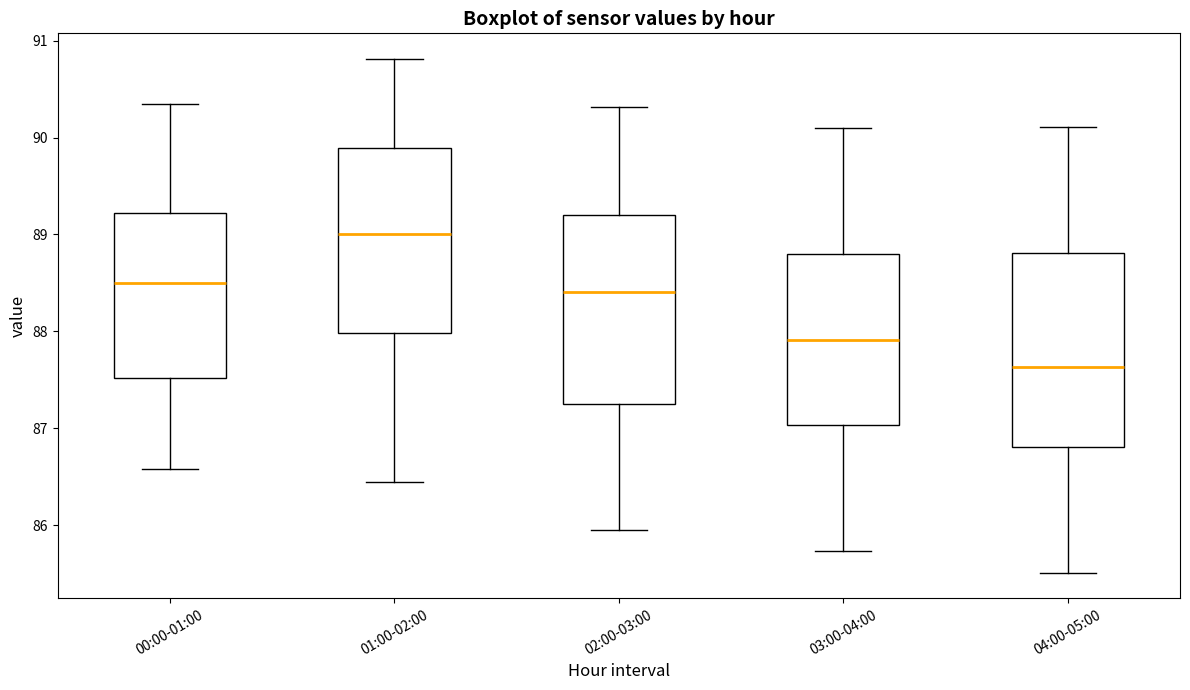

Which box's median line is the lowest?

04:00-05:00